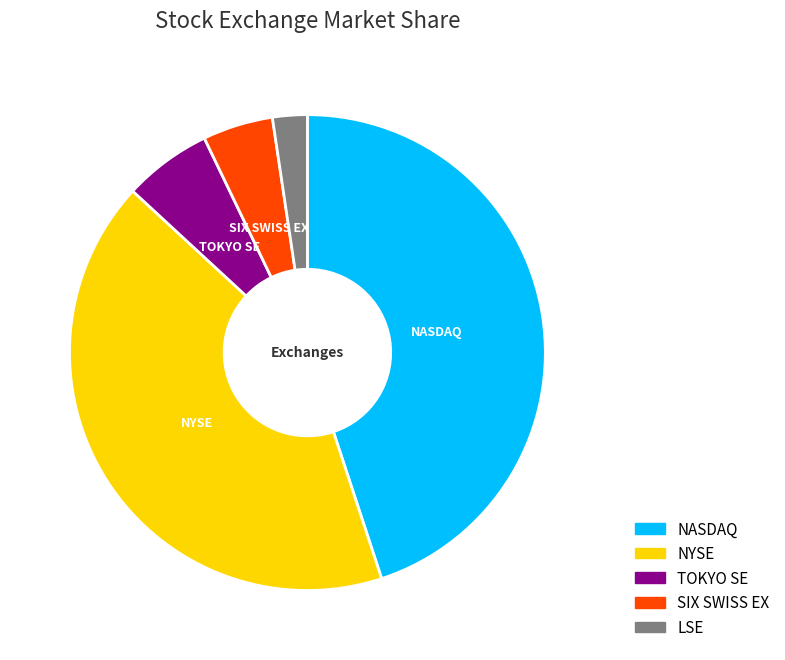

True or false: NYSE accounts for 31% of the total.

False